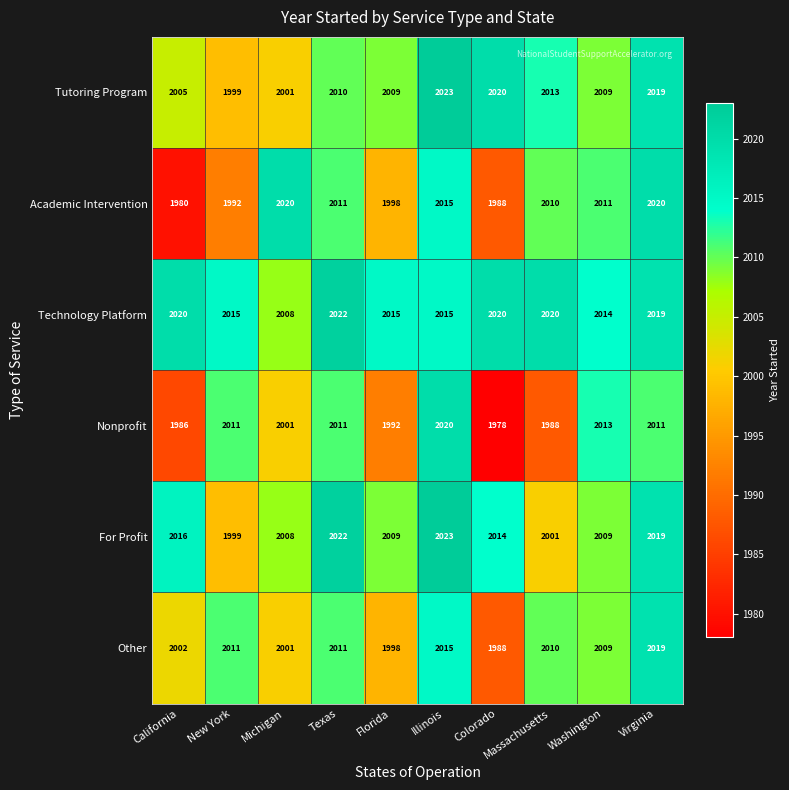

The value of Academic Intervention at Virginia is 2713. True or false?

False